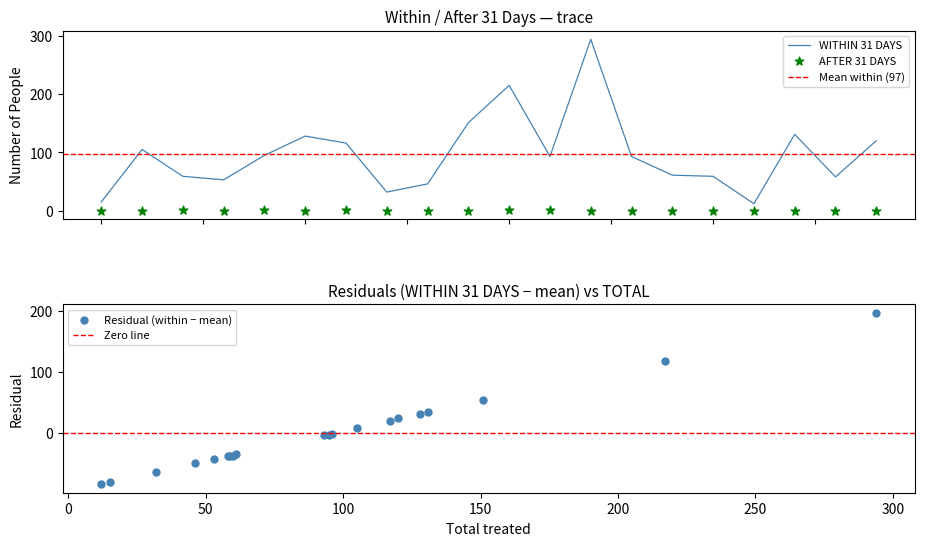

At how many categories does at least one series exceed 10?

20